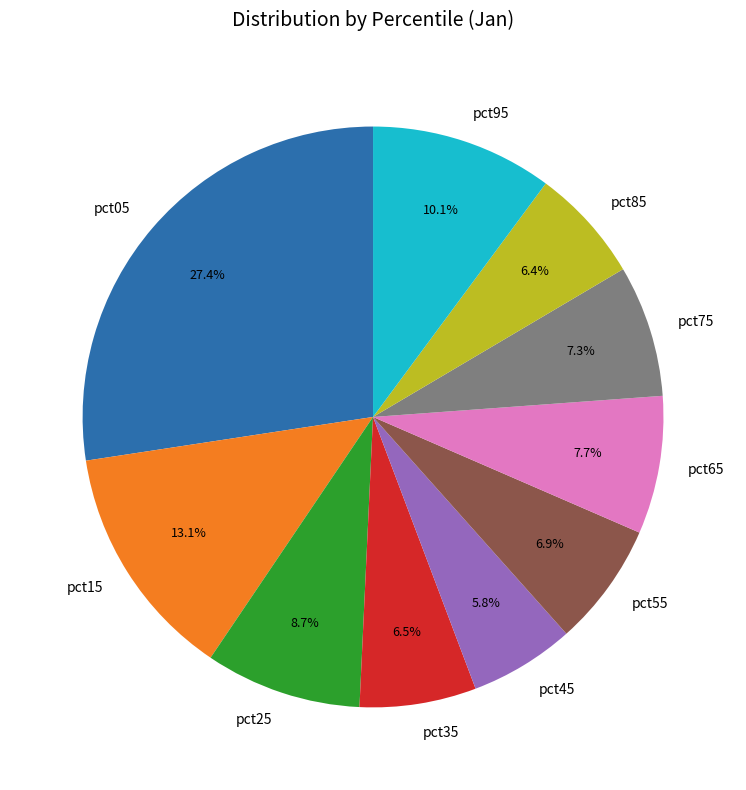

What percentage do pct85 and pct75 together represent?

13.7%